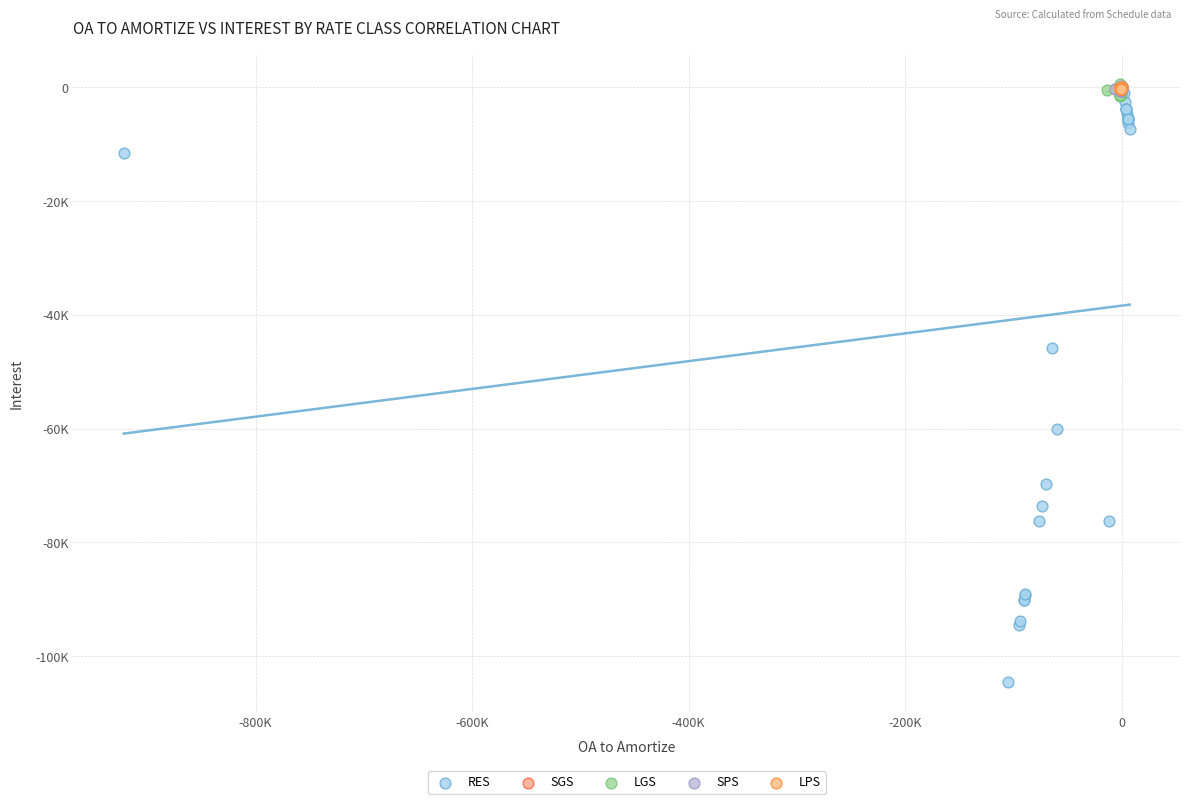

Which series has the largest Y range (max minus min)?

RES